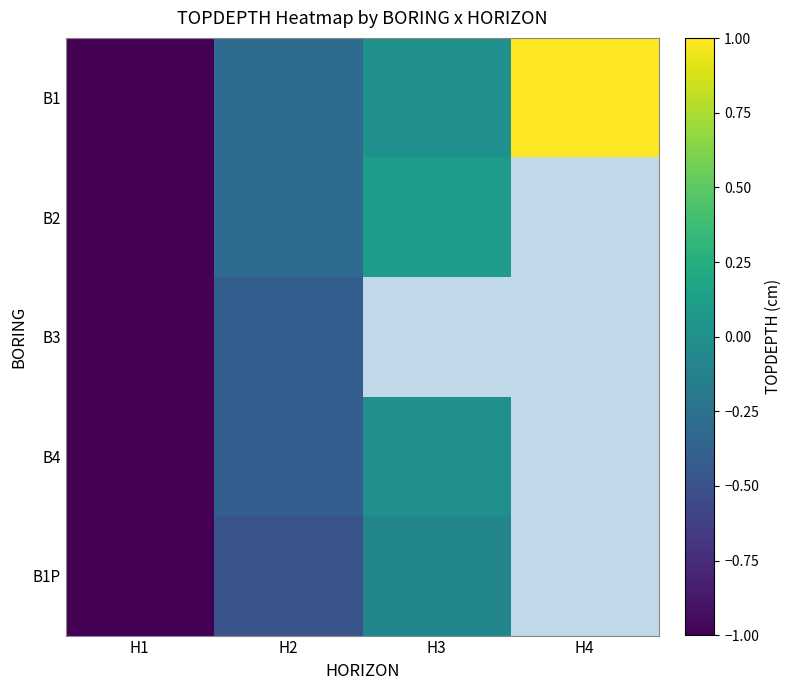

The B1 series shows -0.4 at H2. True or false?

False